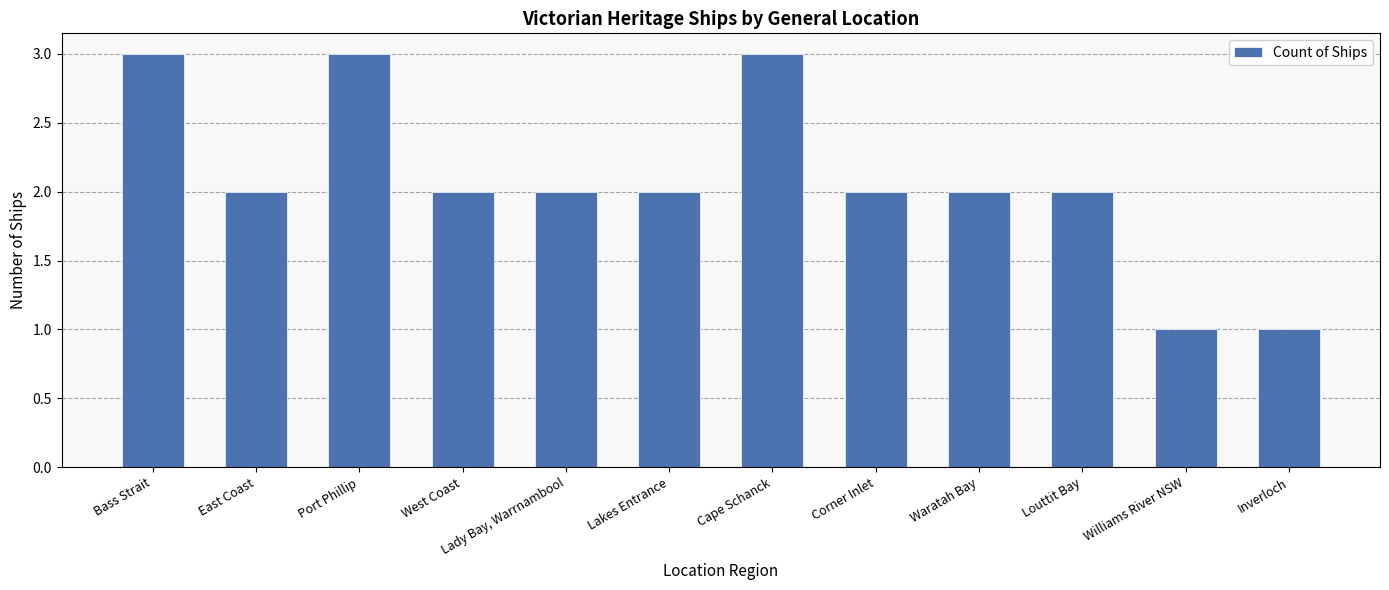

At which label does the data first exceed 2?

Bass Strait